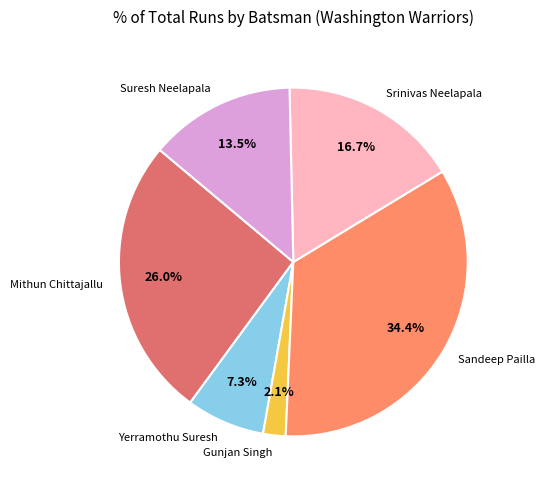

Which has a higher value, Mithun Chittajallu or Gunjan Singh?

Mithun Chittajallu